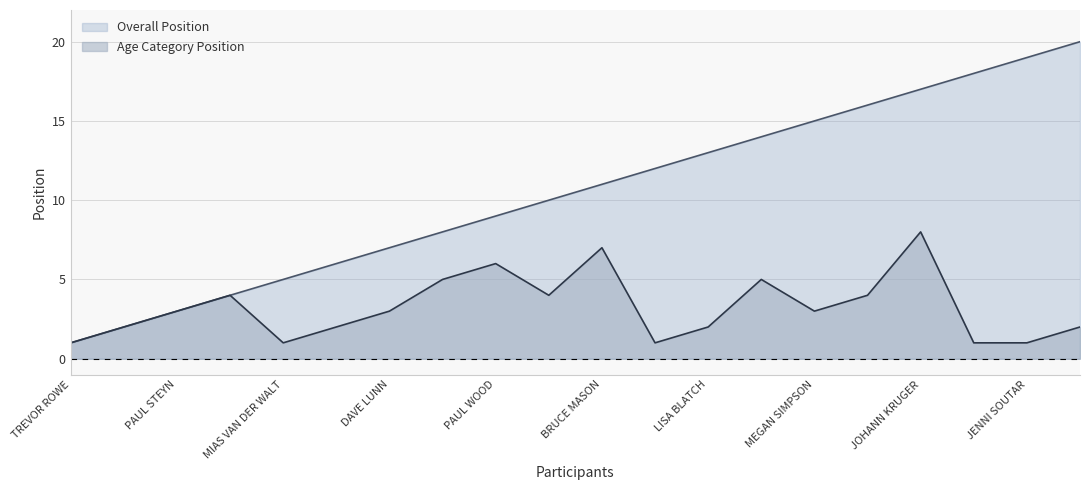

Which series has the largest range (max minus min)?

Overall Position